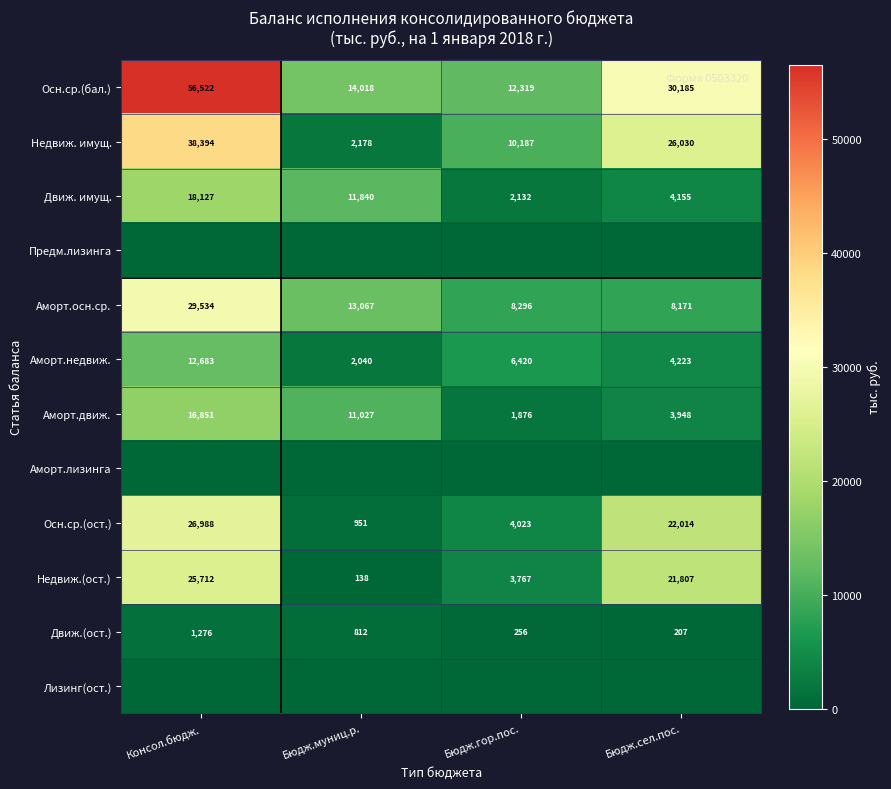

What is the maximum value for Аморт.недвиж.?

12683